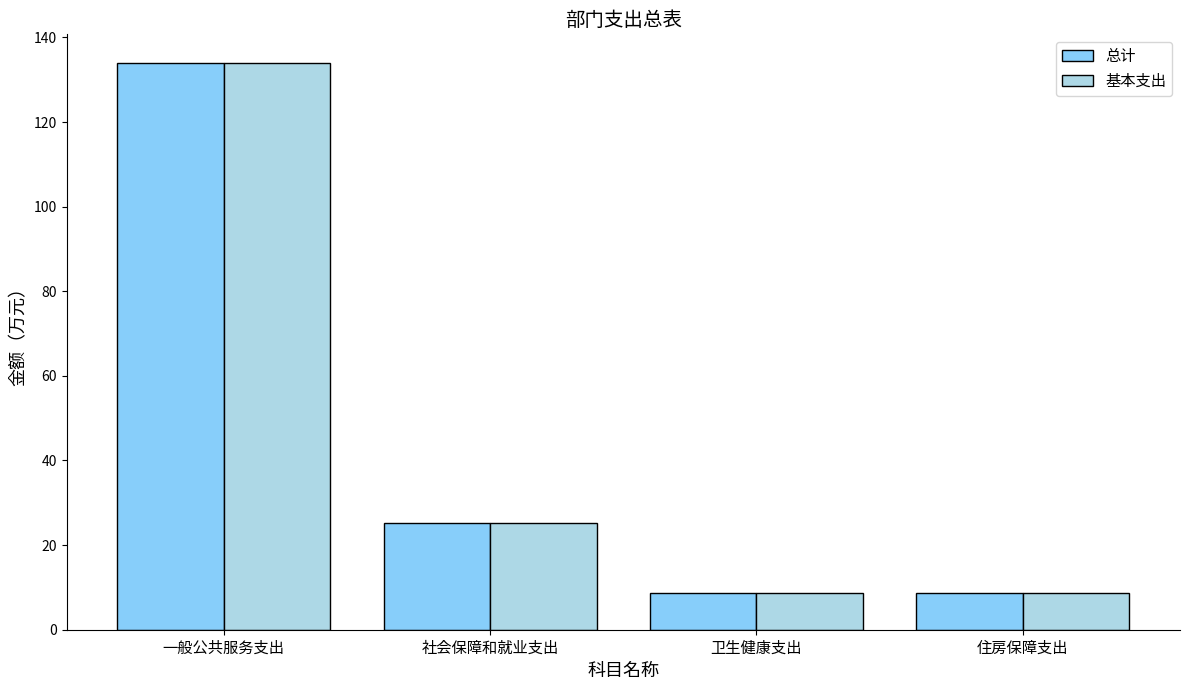

What is the total value across all series at 卫生健康支出?

17.5